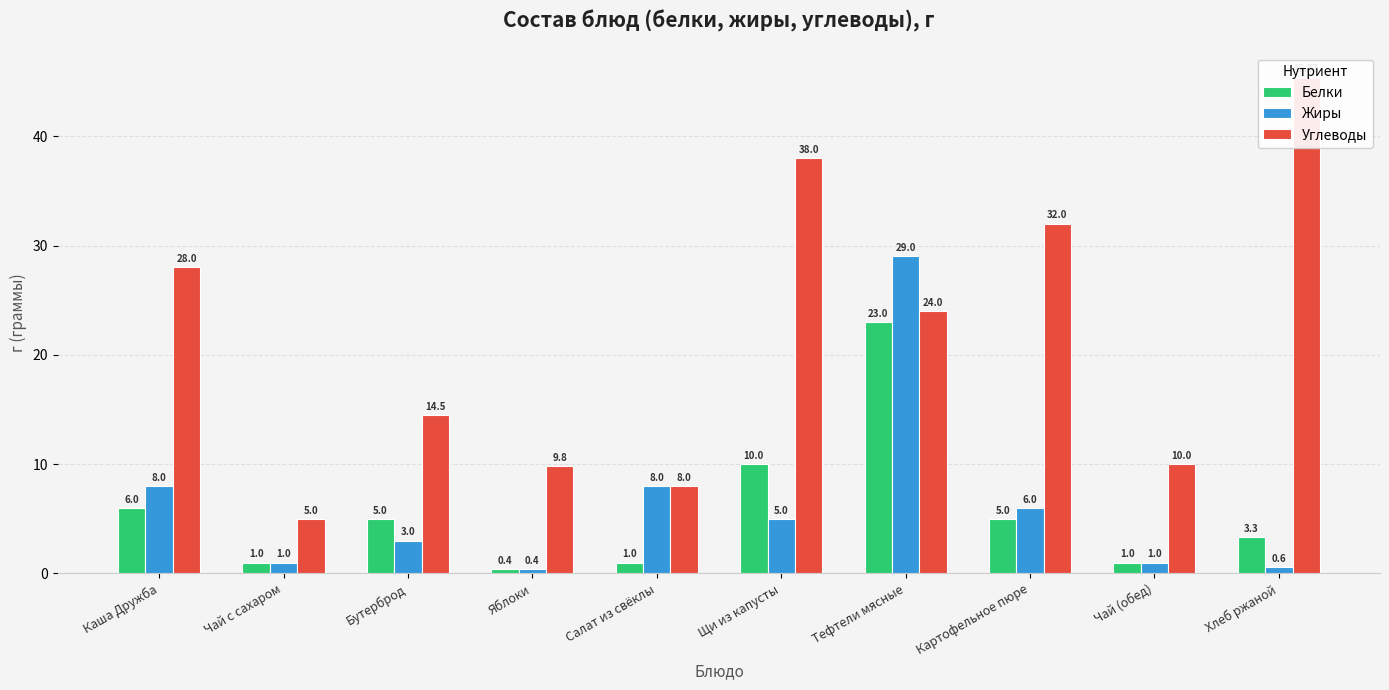

Reading left to right, extract all data points from this chart.

Белки: Каша Дружба=6.0	Чай с сахаром=1.0	Бутерброд=5.0	Яблоки=0.4	Салат из свёклы=1.0	Щи из капусты=10.0	Тефтели мясные=23.0	Картофельное пюре=5.0	Чай (обед)=1.0	Хлеб ржаной=3.3
Жиры: Каша Дружба=8.0	Чай с сахаром=1.0	Бутерброд=3.0	Яблоки=0.4	Салат из свёклы=8.0	Щи из капусты=5.0	Тефтели мясные=29.0	Картофельное пюре=6.0	Чай (обед)=1.0	Хлеб ржаной=0.6
Углеводы: Каша Дружба=28.0	Чай с сахаром=5.0	Бутерброд=14.5	Яблоки=9.8	Салат из свёклы=8.0	Щи из капусты=38.0	Тефтели мясные=24.0	Картофельное пюре=32.0	Чай (обед)=10.0	Хлеб ржаной=45.4